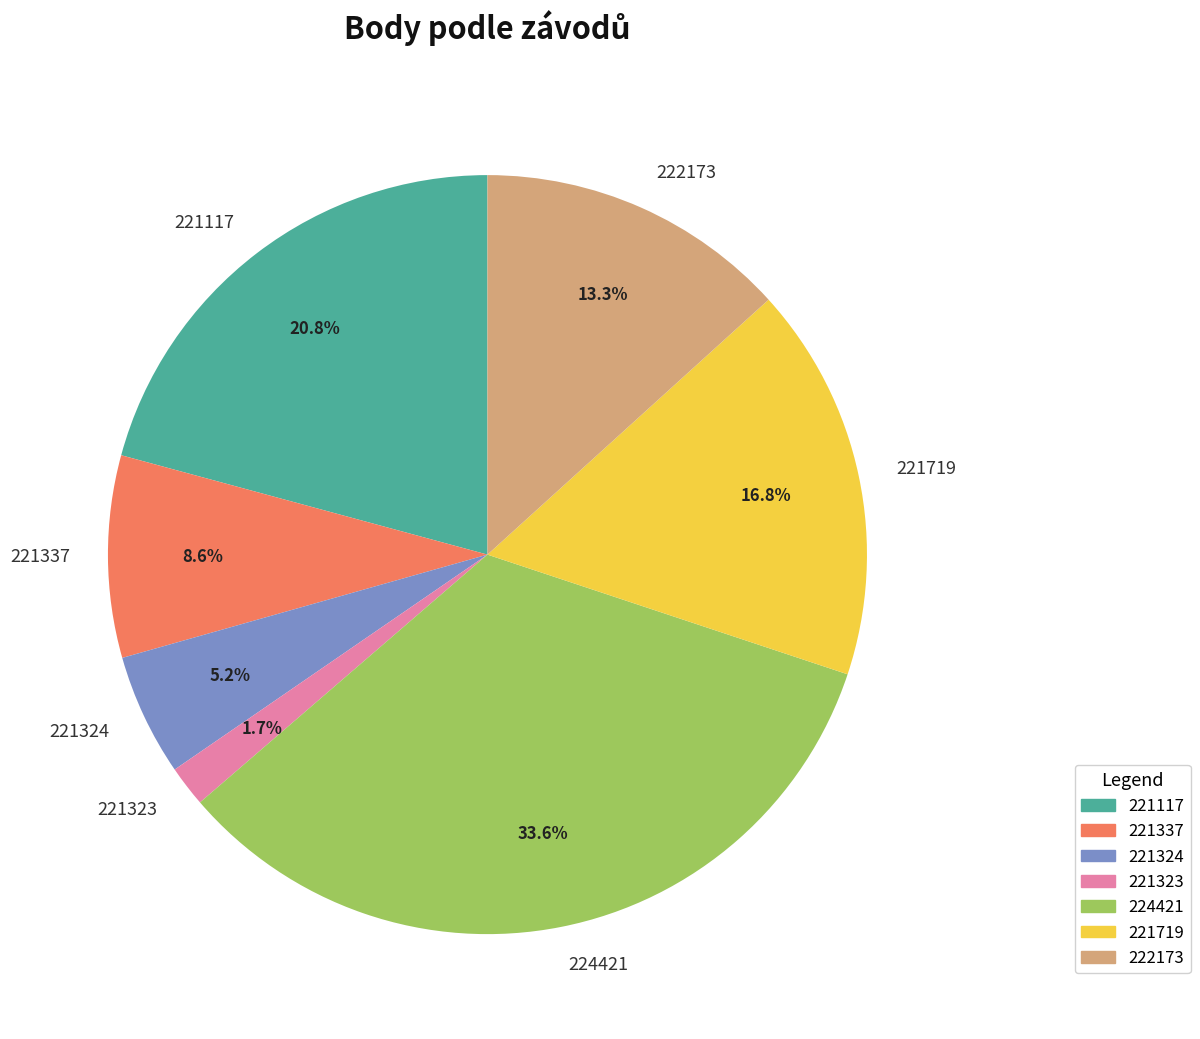

What is the total percentage of 222173 and 221117?

34.1%